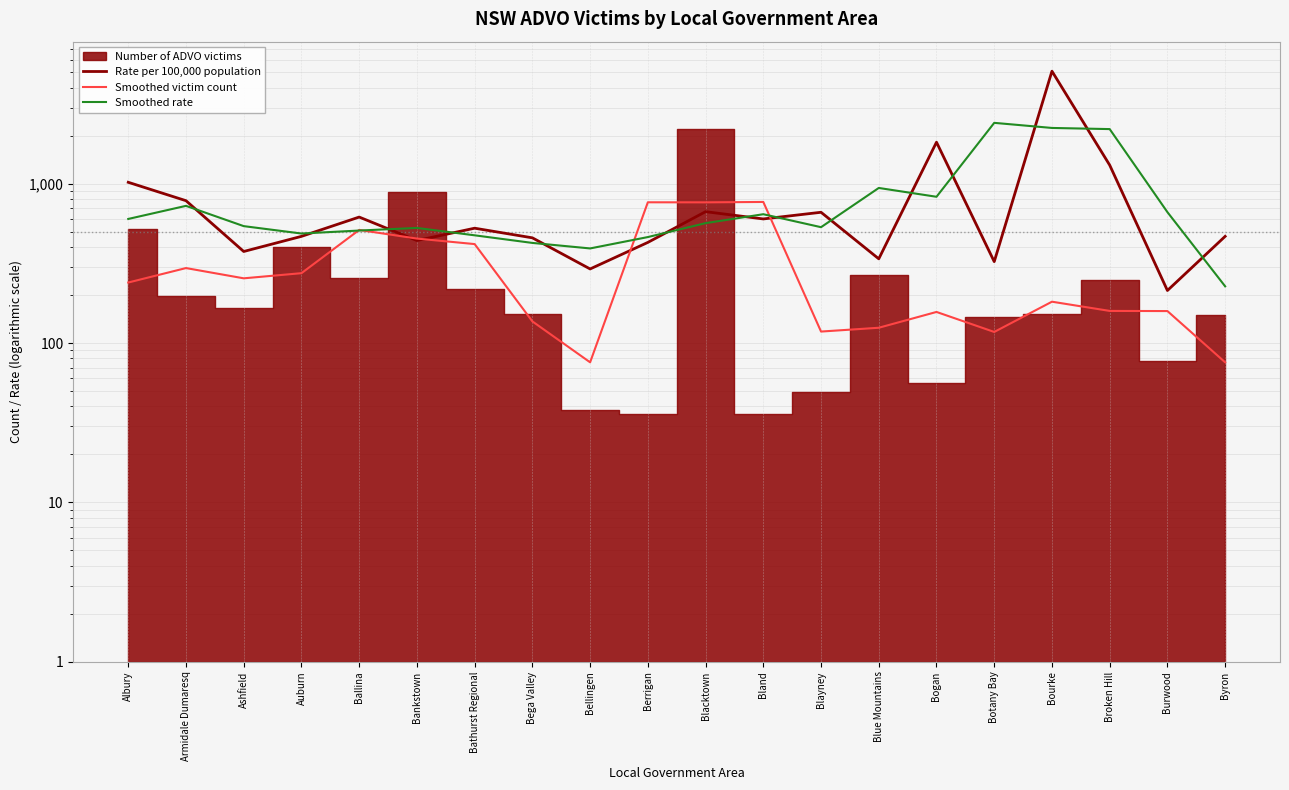

What is the value of the Rate per 100,000 population point at the 18th from the left?

1307.2